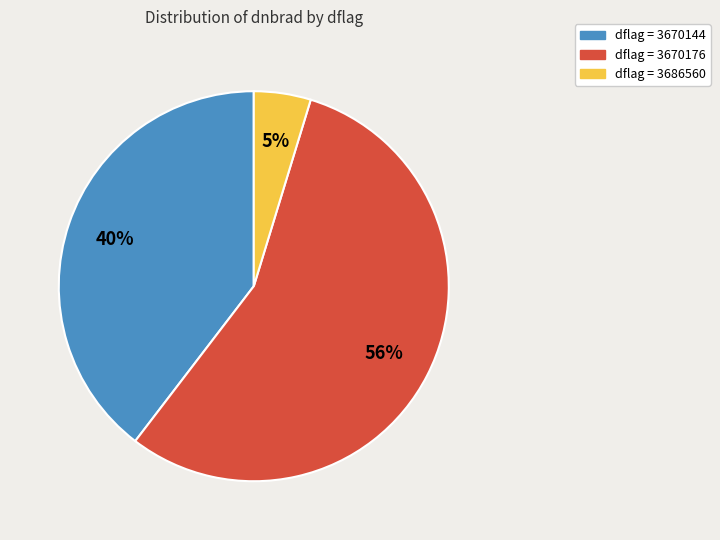

Does any single category account for the majority?

Yes